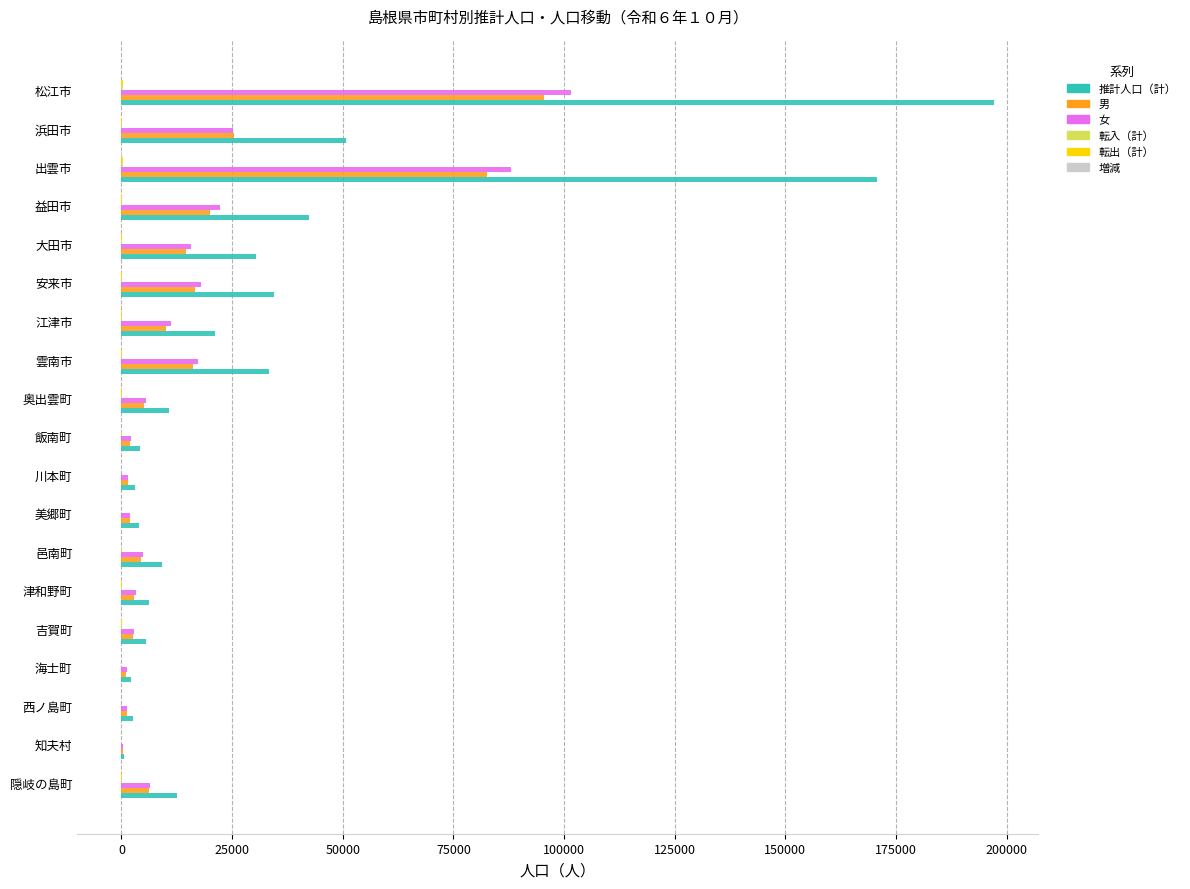

The 男 series shows 20108 at 益田市. True or false?

True